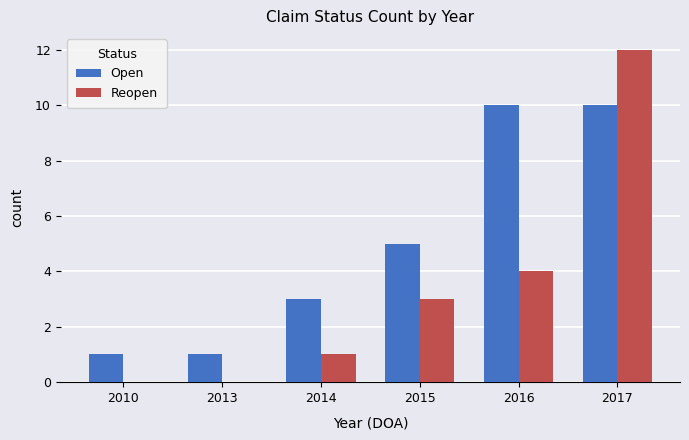

Reading left to right, list all the values displayed in this chart.

Open: 2010=1	2013=1	2014=3	2015=5	2016=10	2017=10
Reopen: 2010=0	2013=0	2014=1	2015=3	2016=4	2017=12